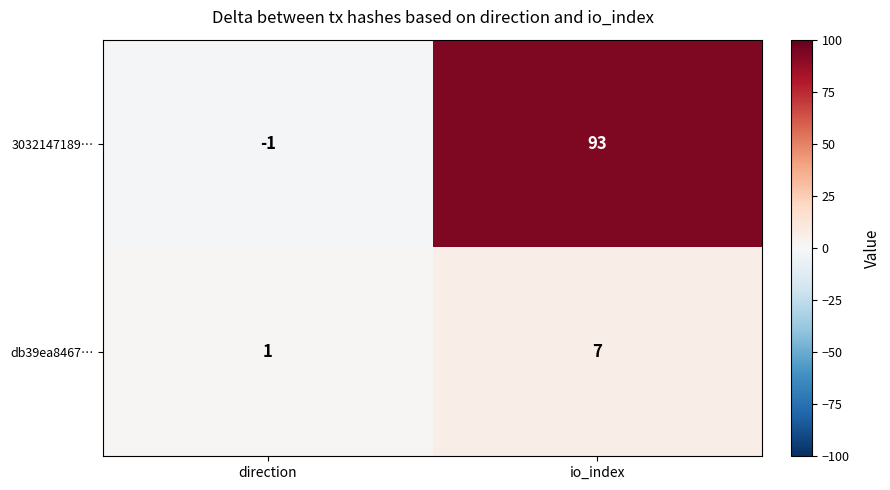

What is the difference between the db39ea8467… values at io_index and direction?

6